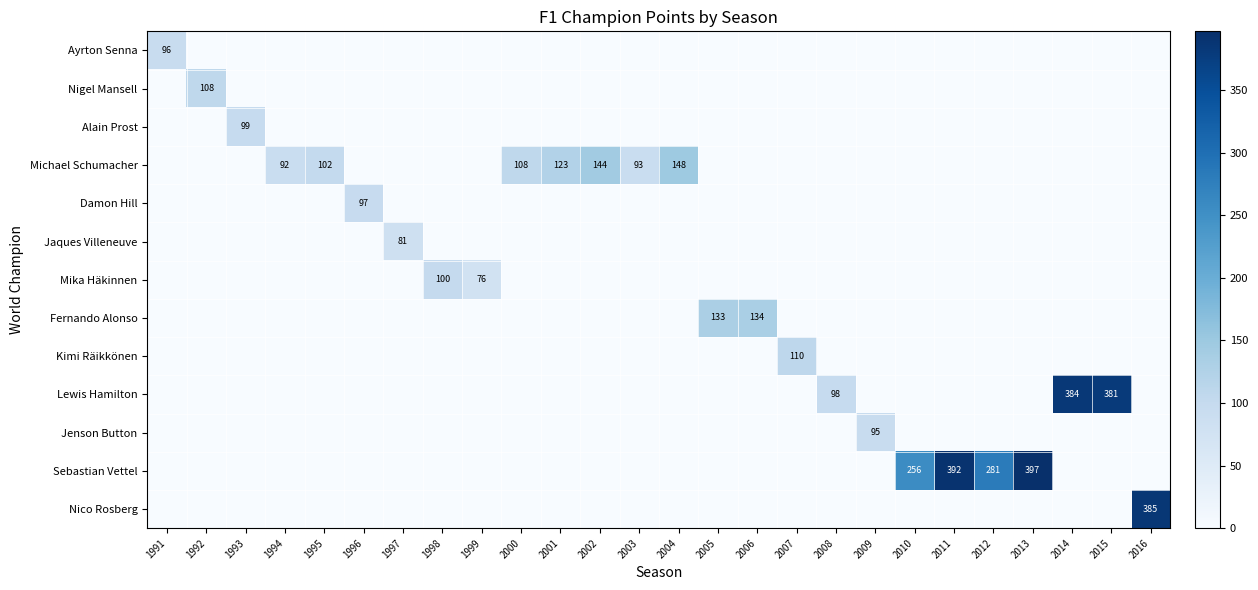

Count the number of categories in the chart.

26